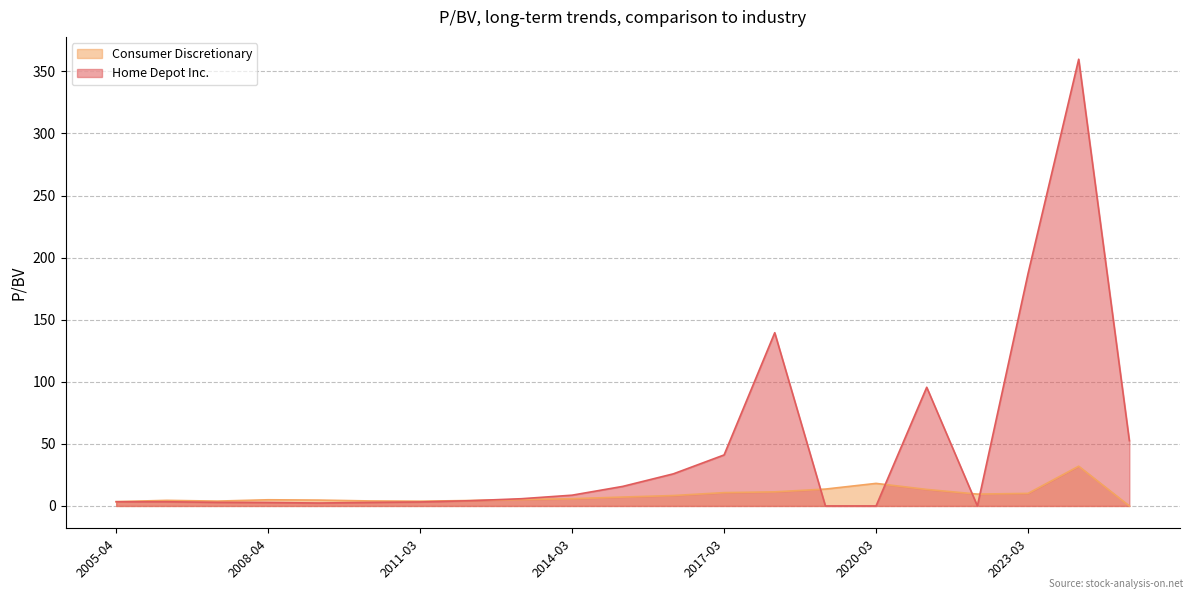

Where is the first local maximum for Consumer Discretionary?

2006-03-29